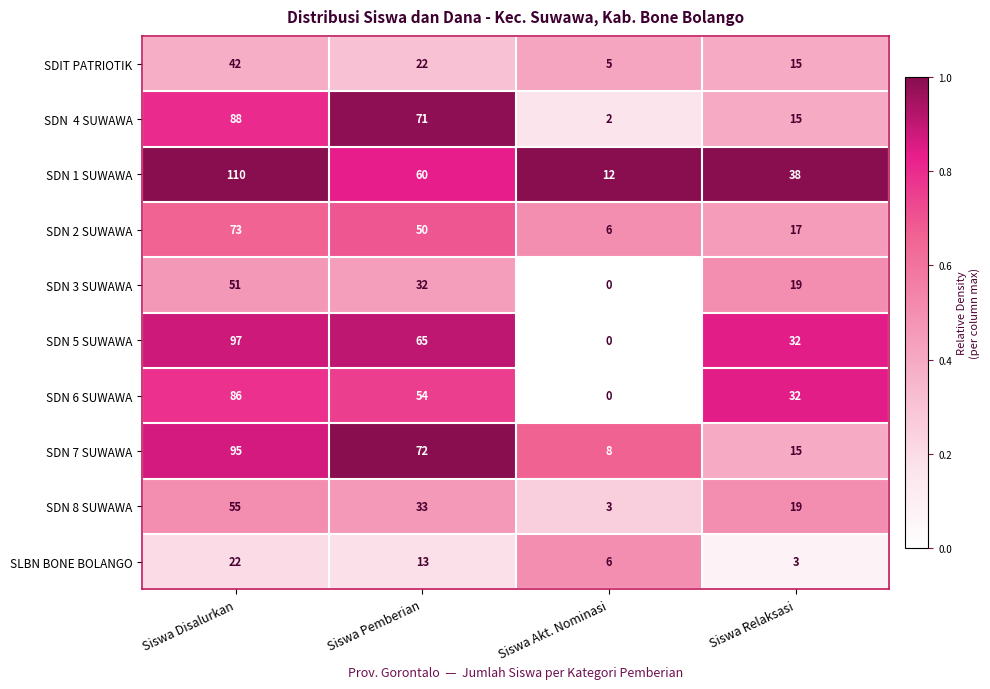

True or false: SDN 6 SUWAWA has a value of 55 at Siswa Relaksasi.

False